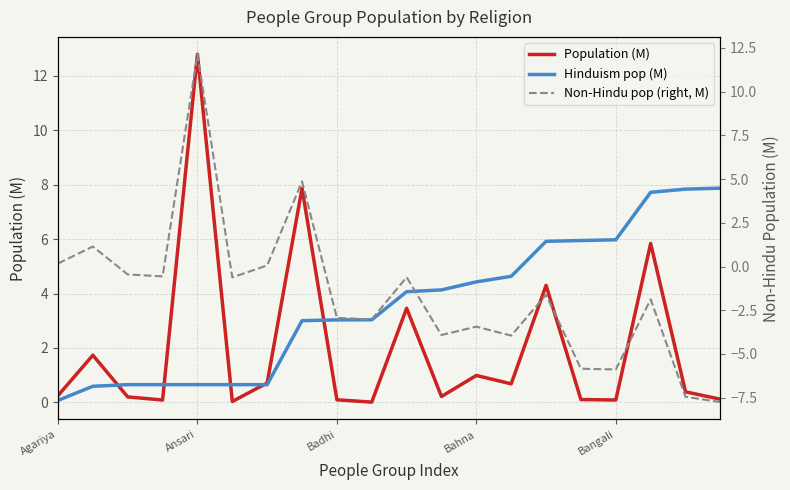

What is the smallest value displayed?

-7.8